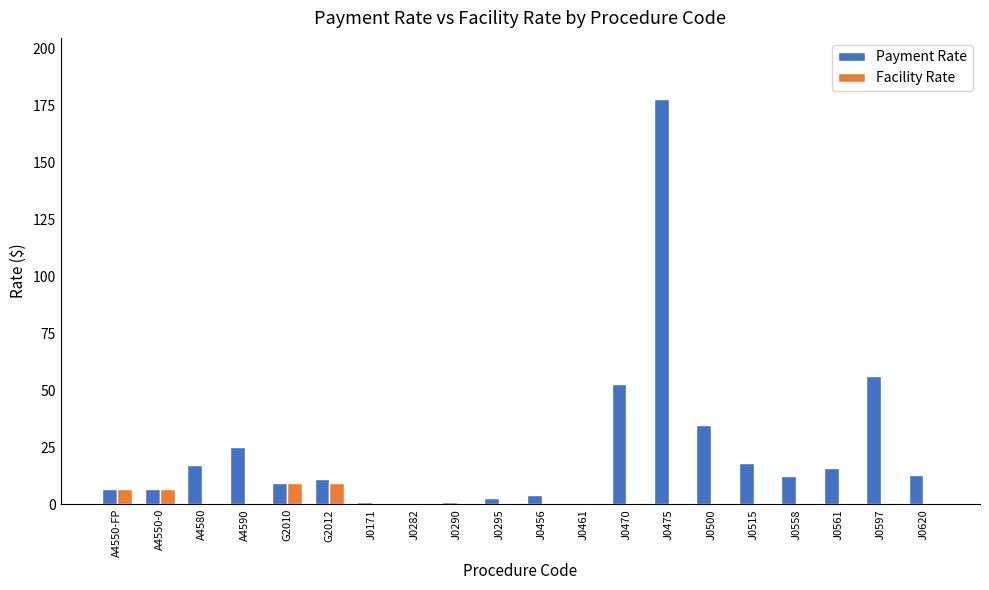

True or false: Payment Rate has a value of 8.1 at A4590.

False